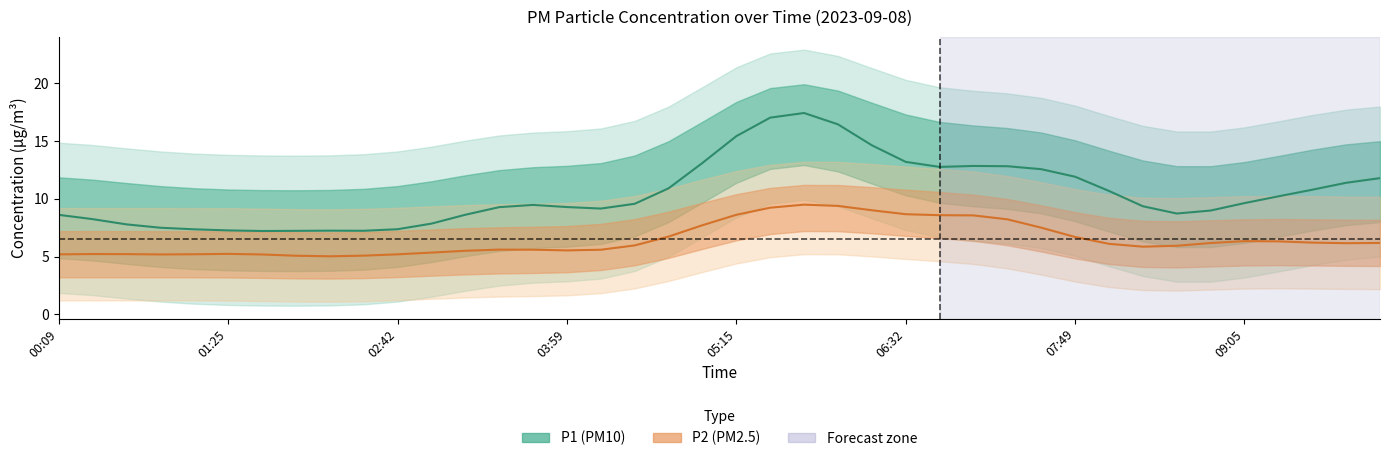

Which series has the largest total across all categories?

P1